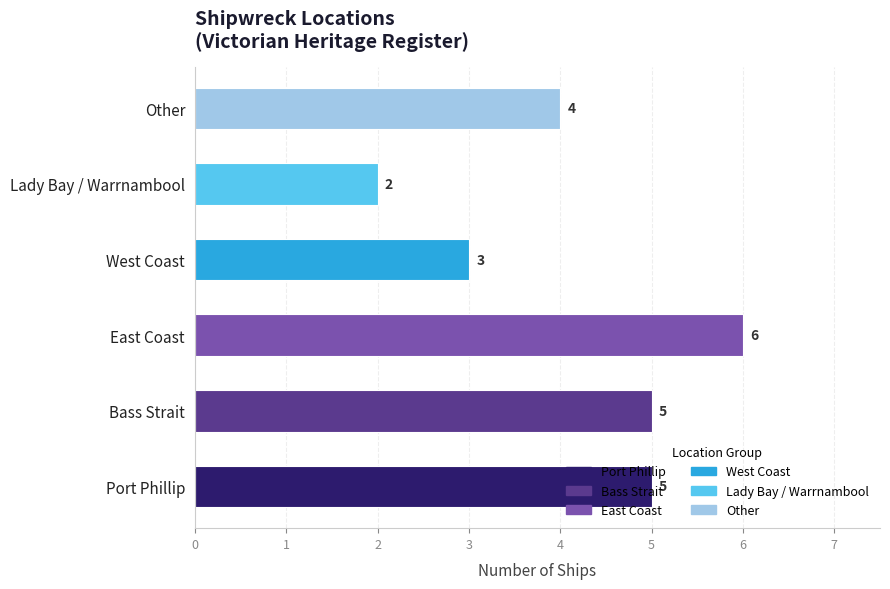

How many categories are shown in the chart?

6